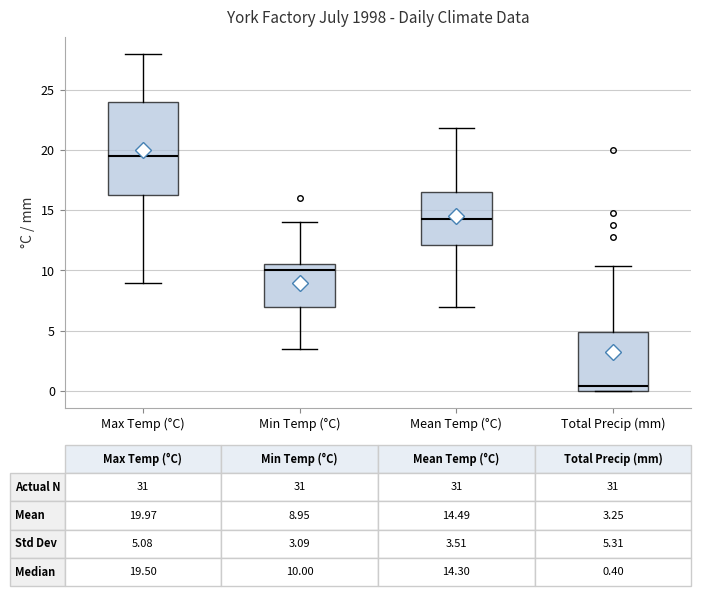

Which box is the tallest, from its lower edge to its upper edge?

Max Temp (°C)